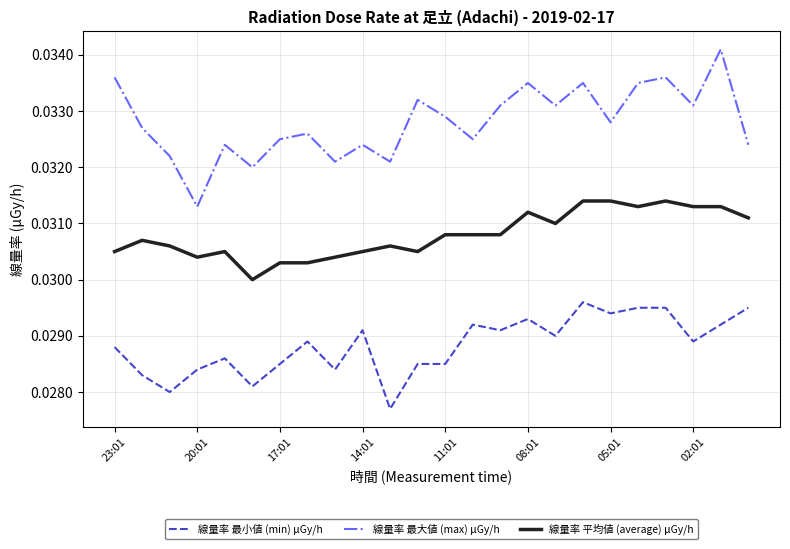

Count the number of data series in this chart.

3